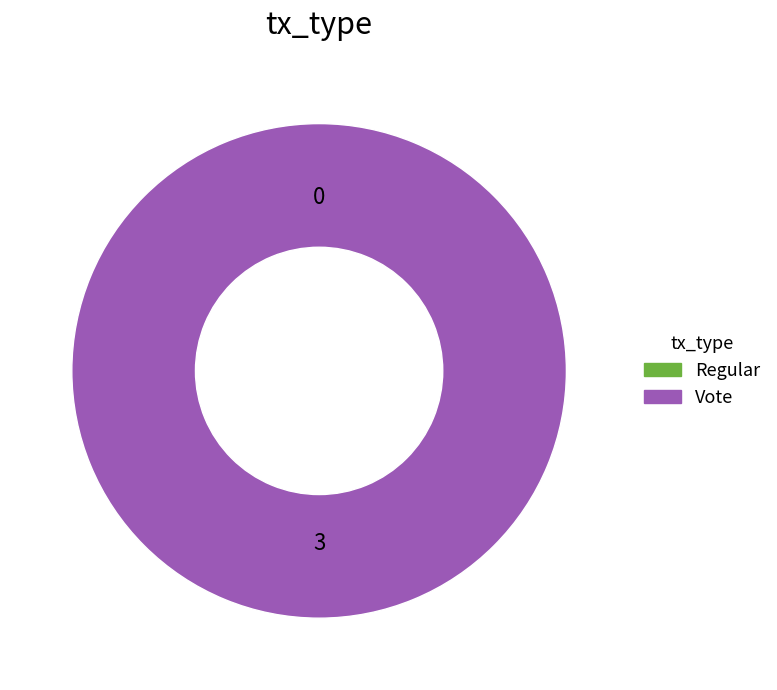

To the nearest percent, what is the combined percentage of Vote and Regular?

100%